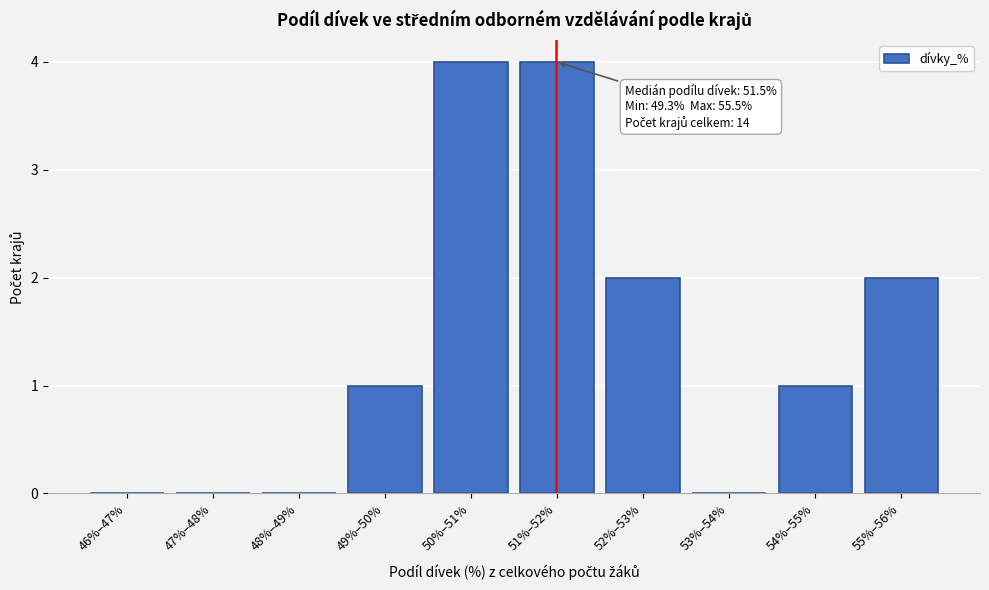

Reading left to right, what are all the values shown in this chart?

46%–47%=0	47%–48%=0	48%–49%=0	49%–50%=1	50%–51%=4	51%–52%=4	52%–53%=2	53%–54%=0	54%–55%=1	55%–56%=2